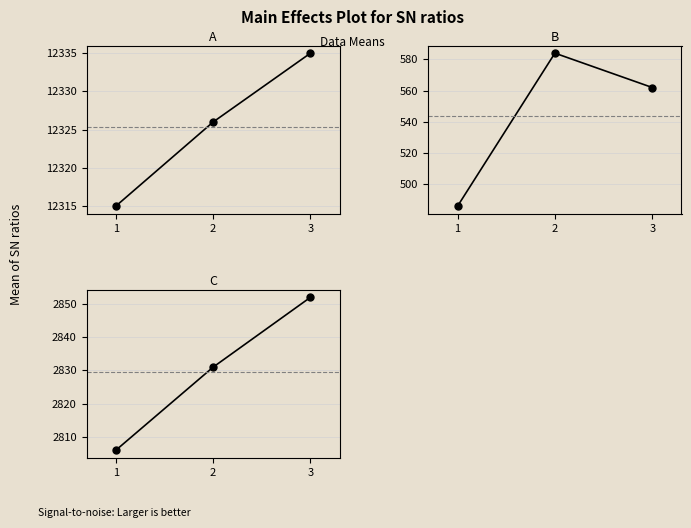

What are all the series names shown in the legend?

A, B, C